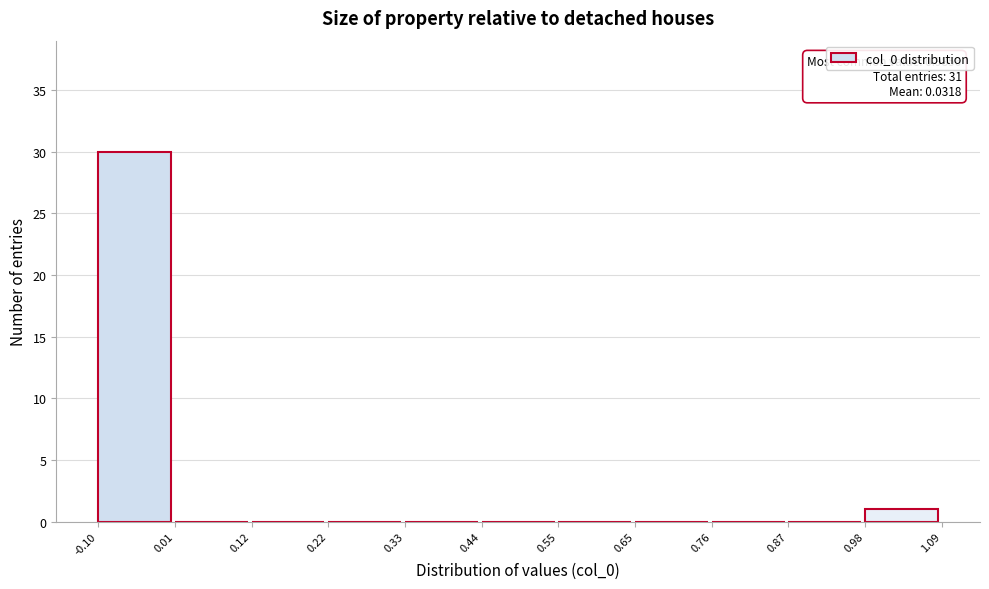

Which range on the x-axis has the tallest bar?

-0.10 to 0.01